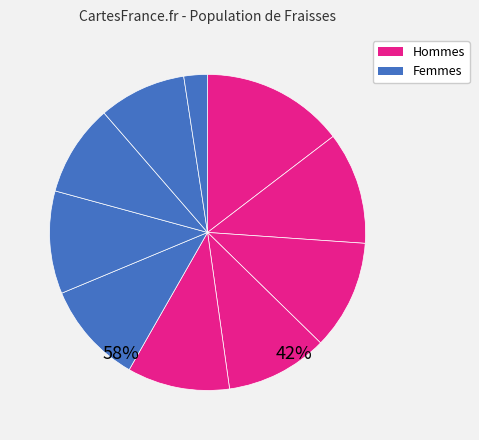

Is there any slice that represents more than half of the pie?

No